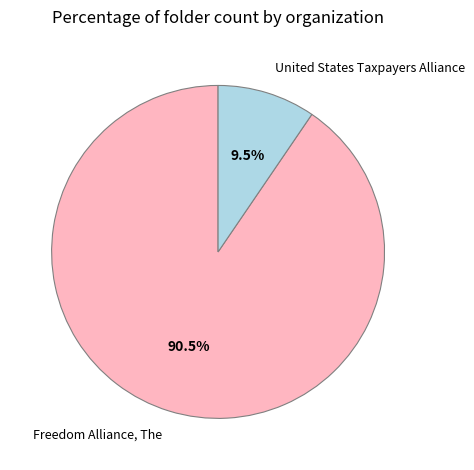

What percentage do United States Taxpayers Alliance and Freedom Alliance, The together represent?

100.0%